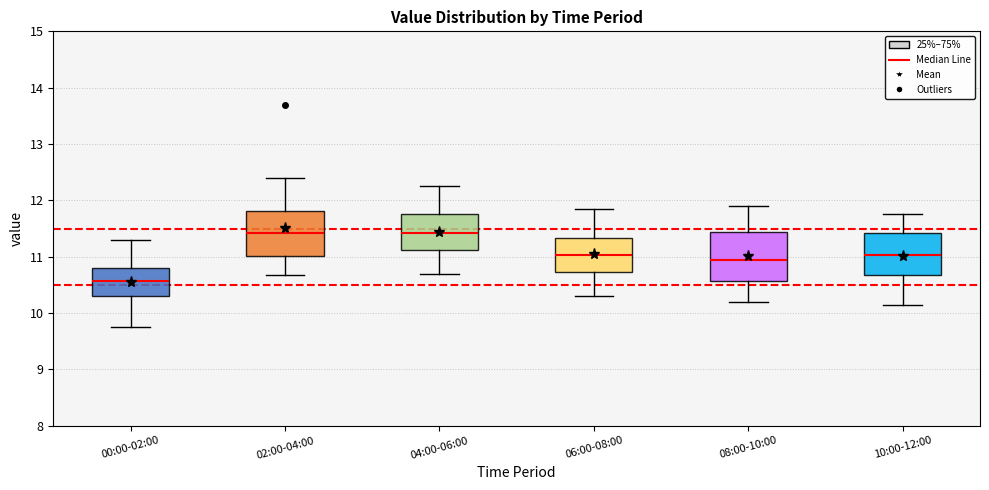

Reading left to right, transcribe this box plot: for each box, give where its median line is, the range the box spans, and where its two whiskers end, as read against the y-axis. The values are not printed on the chart, so give them approximately, as read against the axis.

00:00-02:00: median 10.6, box 10.3 to 10.8, whiskers 9.8 to 11.3
02:00-04:00: median 11.4, box 11.0 to 11.8, whiskers 10.7 to 12.4
04:00-06:00: median 11.4, box 11.1 to 11.8, whiskers 10.7 to 12.3
06:00-08:00: median 11.0, box 10.7 to 11.3, whiskers 10.3 to 11.9
08:00-10:00: median 11.0, box 10.6 to 11.4, whiskers 10.2 to 11.9
10:00-12:00: median 11.0, box 10.7 to 11.4, whiskers 10.2 to 11.8